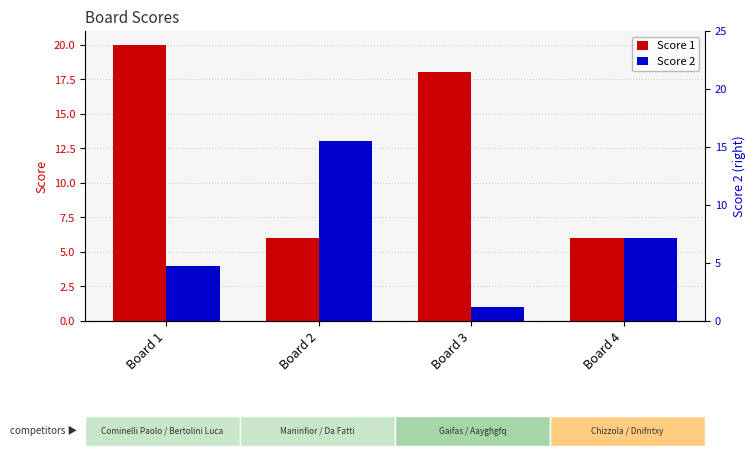

What is the difference between the Score 2 values at Board 4 and Board 1?

2